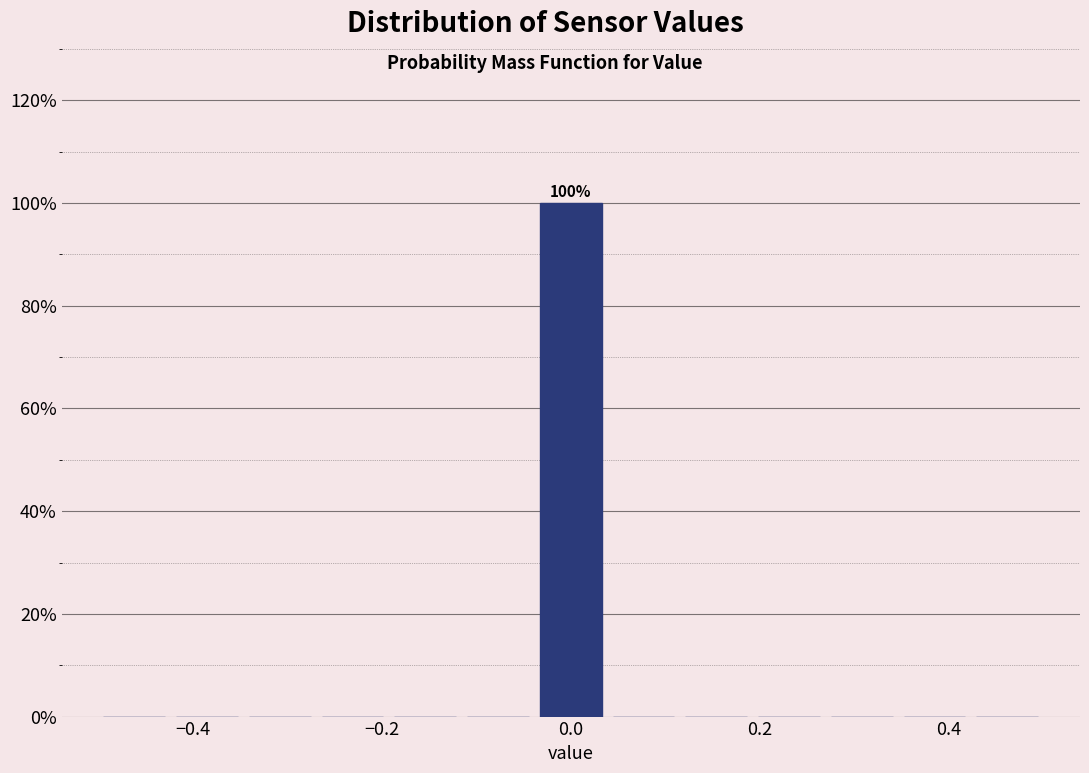

Read against the x-axis, roughly where is the centre of the tallest bar?

0.00